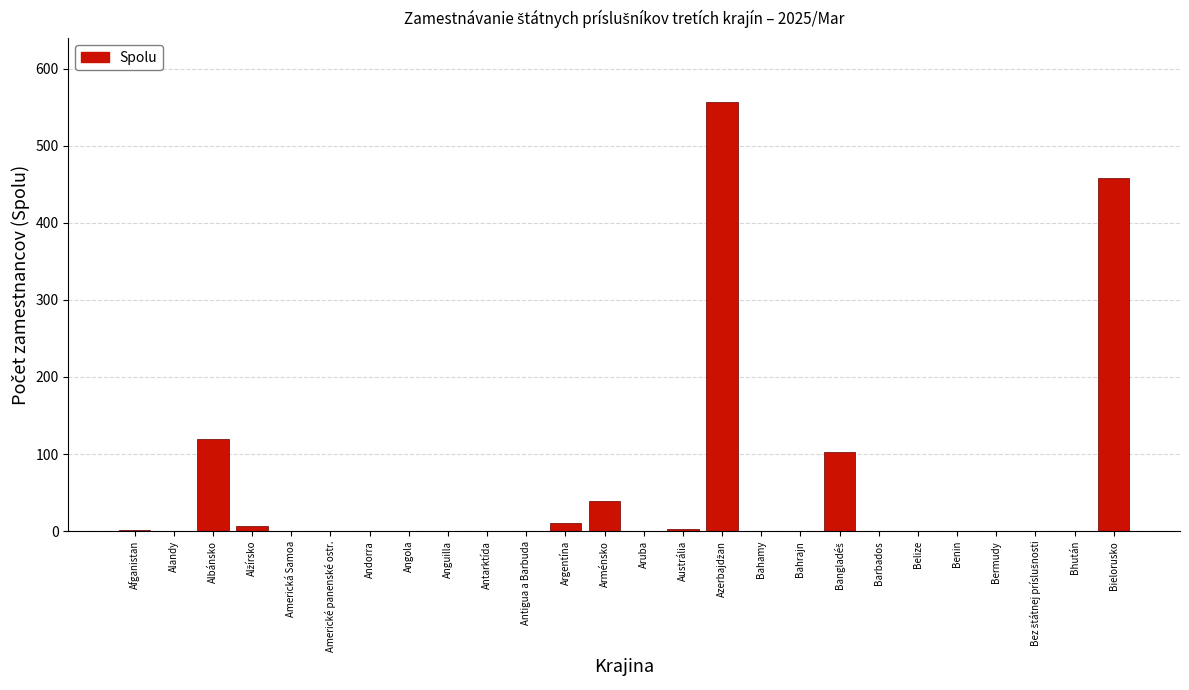

What is the maximum value shown in the chart?

556